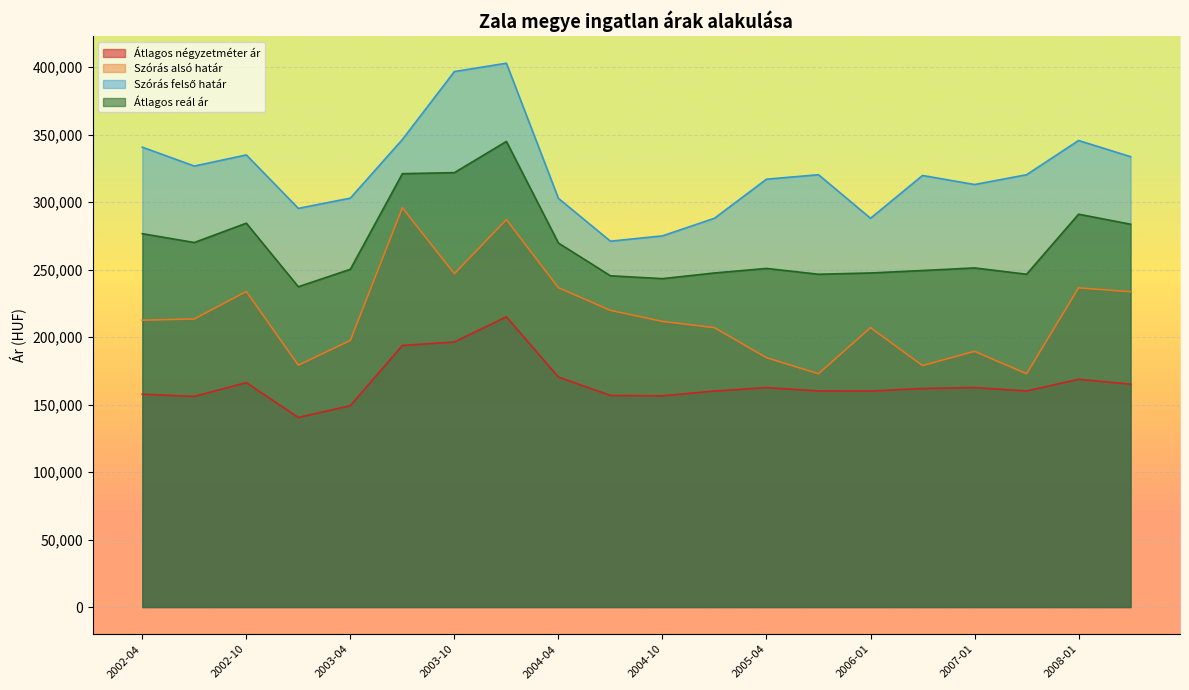

True or false: Szórás alsó határ has a value of 295750 at 2003-07.

True